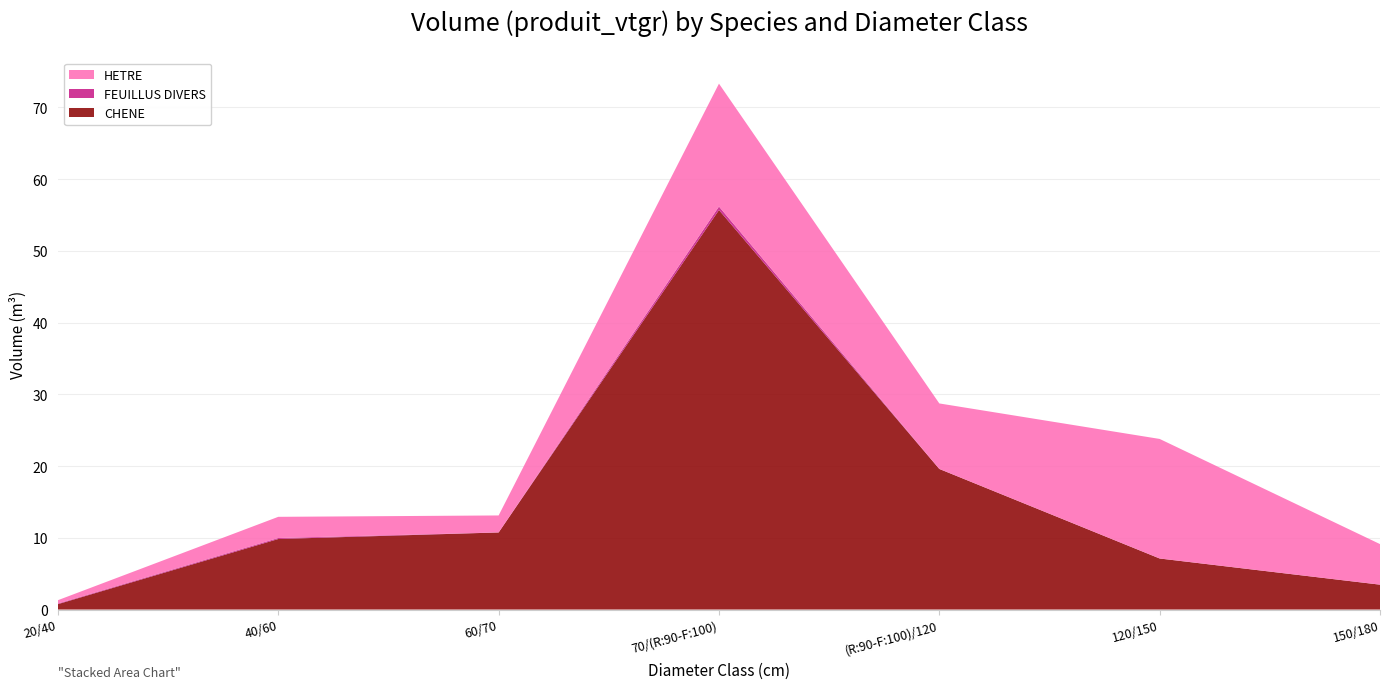

Reading right to left, list all the values displayed in this chart.

CHENE: 150/180=3.5	120/150=7.1	(R:90-F:100)/120=19.6	70/(R:90-F:100)=55.7	60/70=10.7	40/60=9.8	20/40=0.8
FEUILLUS DIVERS: 150/180=0.0	120/150=0.0	(R:90-F:100)/120=0.0	70/(R:90-F:100)=0.5	60/70=0.0	40/60=0.1	20/40=0.1
HETRE: 150/180=5.7	120/150=16.7	(R:90-F:100)/120=9.1	70/(R:90-F:100)=17.1	60/70=2.4	40/60=3.0	20/40=0.5